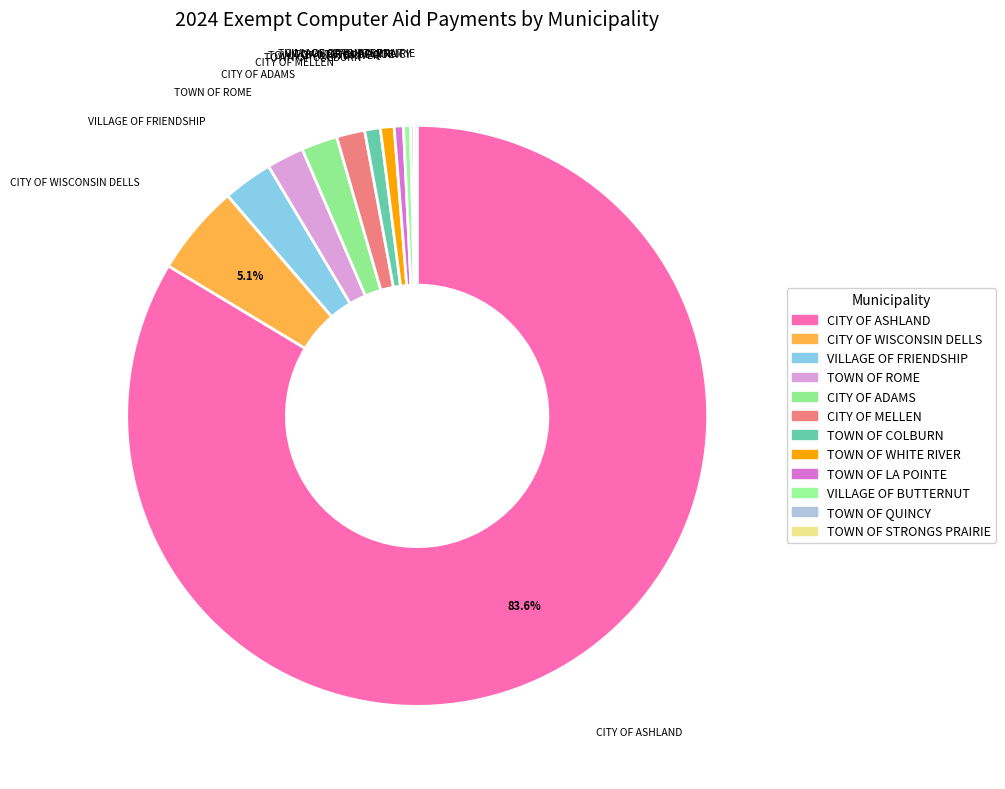

What is the majority slice?

CITY OF ASHLAND